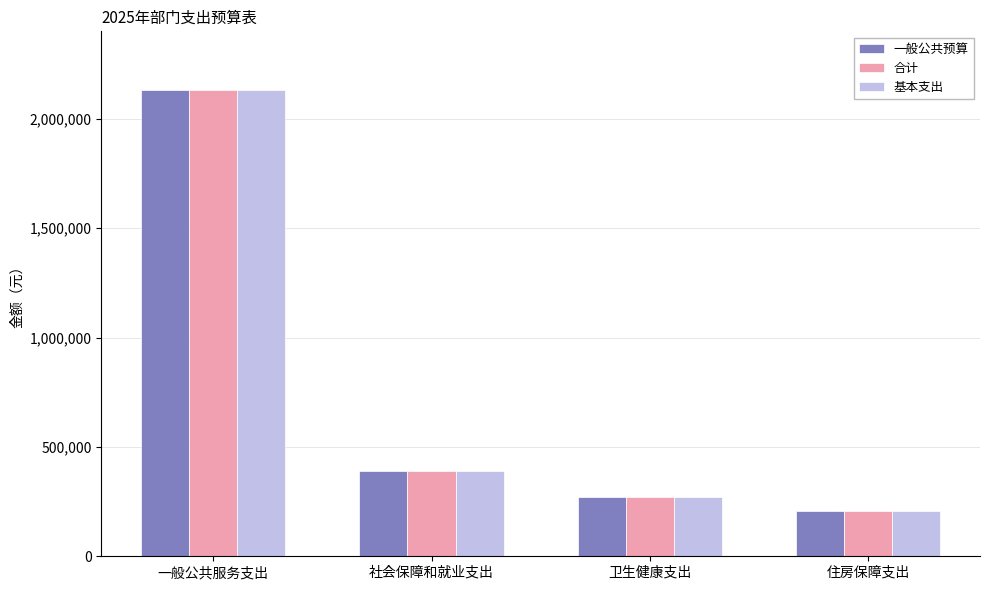

The value of 基本支出 at 一般公共服务支出 is 2133815.0. True or false?

True